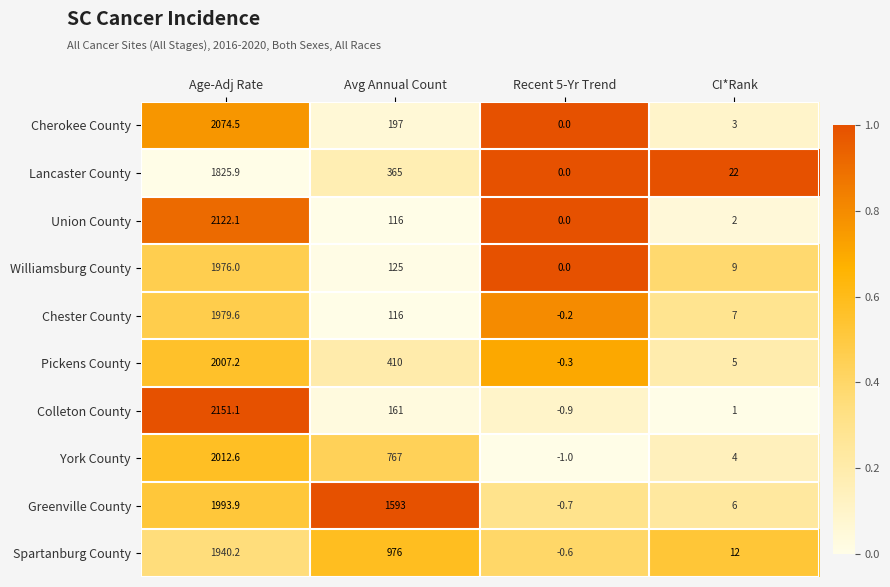

The Cherokee County series shows 197.0 at Avg Annual Count. True or false?

True